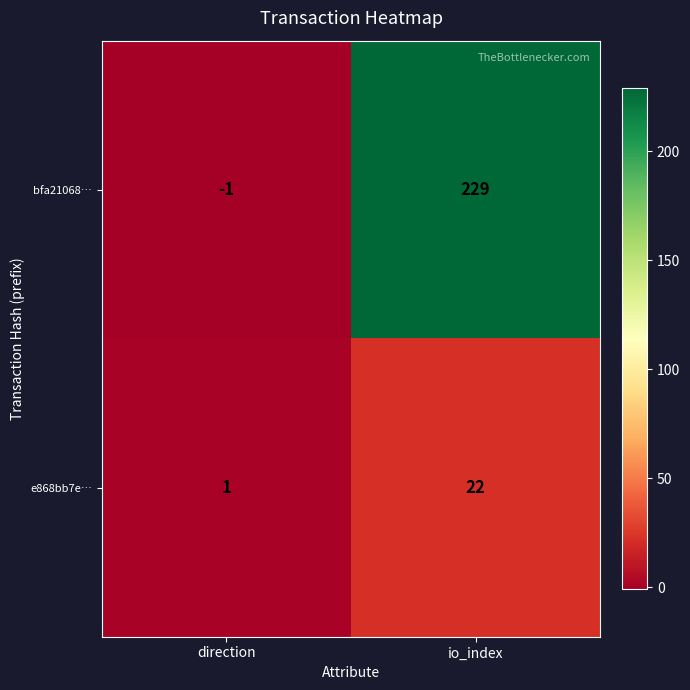

At which category is the sum across all series the highest?

io_index